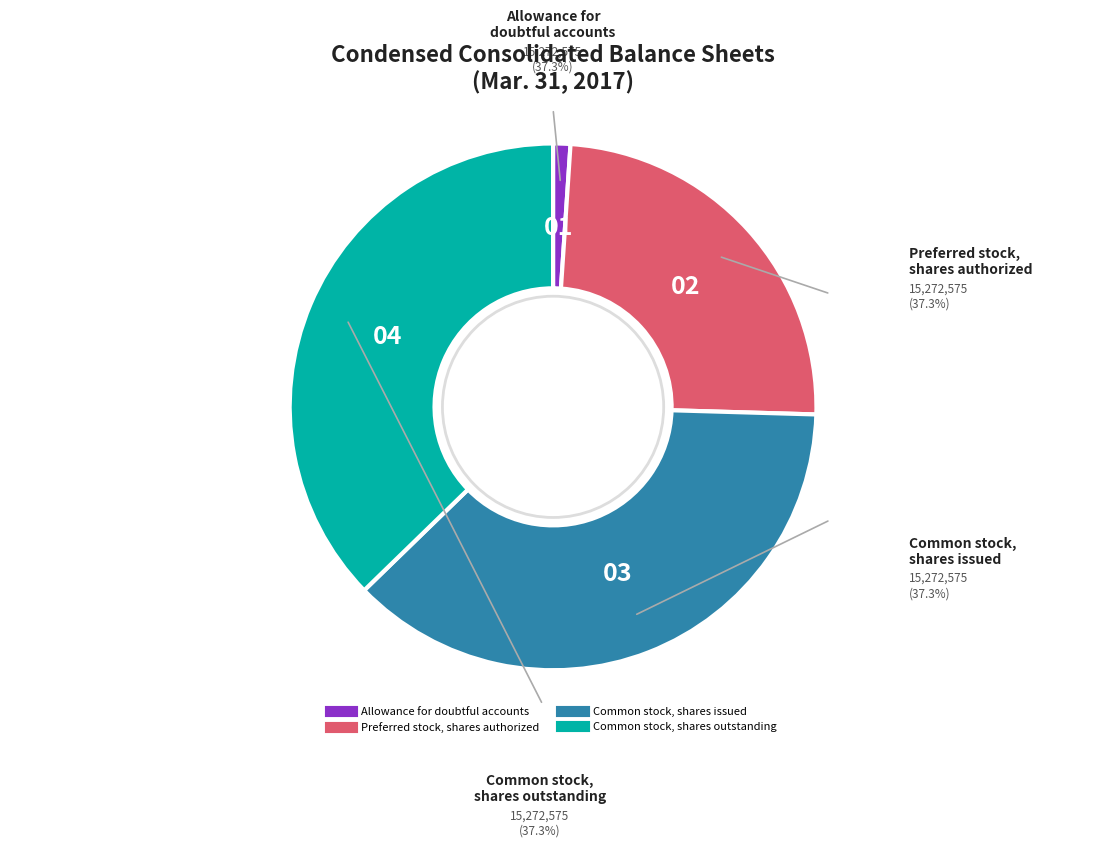

To the nearest percent, what is the combined percentage of Common stock, shares issued and Common stock, shares outstanding?

75%